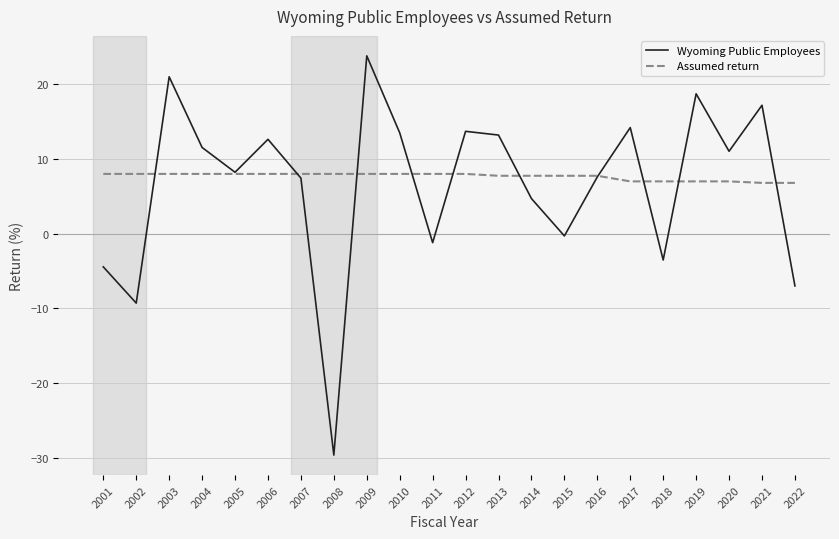

At which category is the sum across all series the highest?

2009